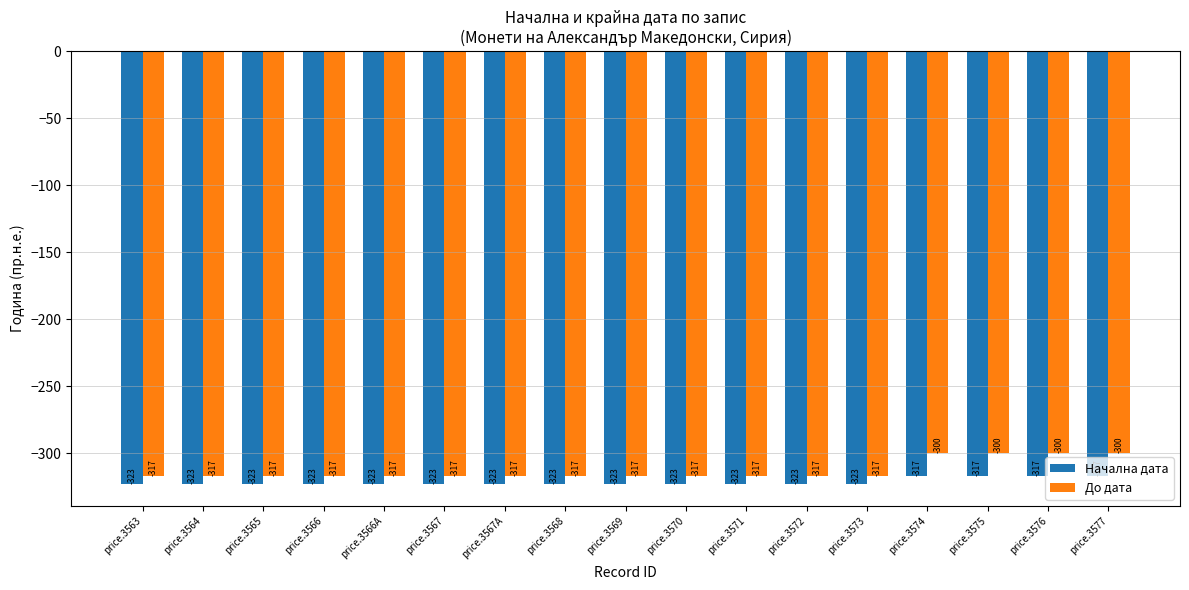

What is the value of the Начална дата bar at the 3rd from the left?

-323